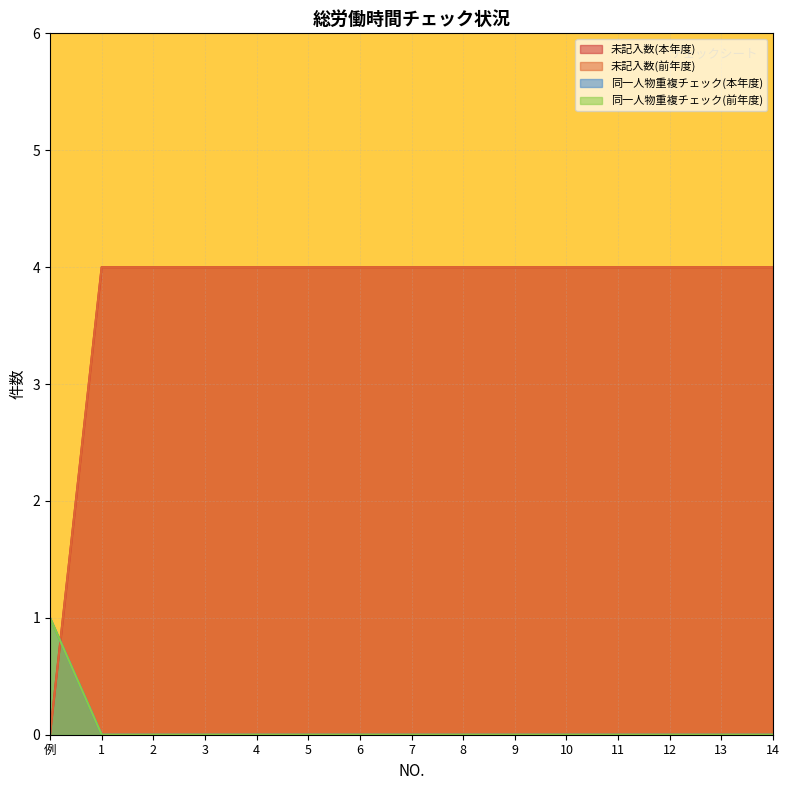

At 10, list the series in order from smallest to largest.

同一人物重複チェック(本年度), 同一人物重複チェック(前年度), 未記入数(本年度), 未記入数(前年度)